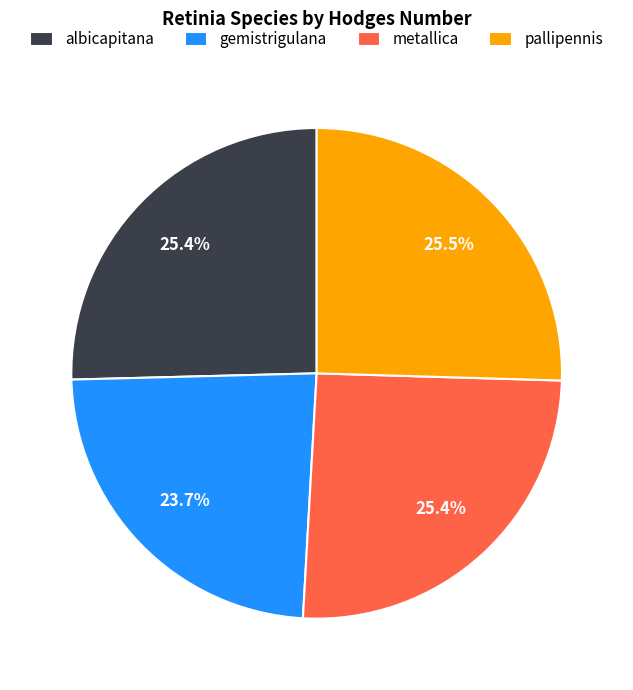

What is the total percentage of gemistrigulana and albicapitana?

49.1%